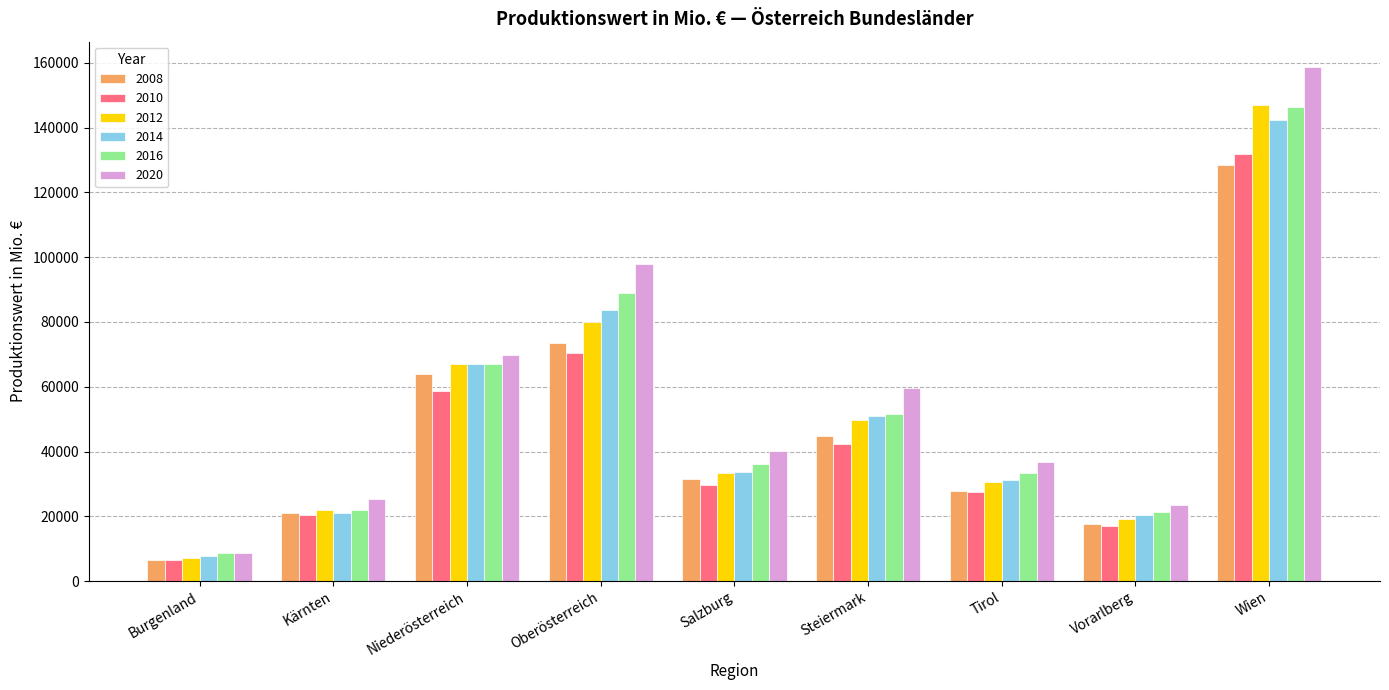

At which category does the chart reach its minimum across all series?

Burgenland